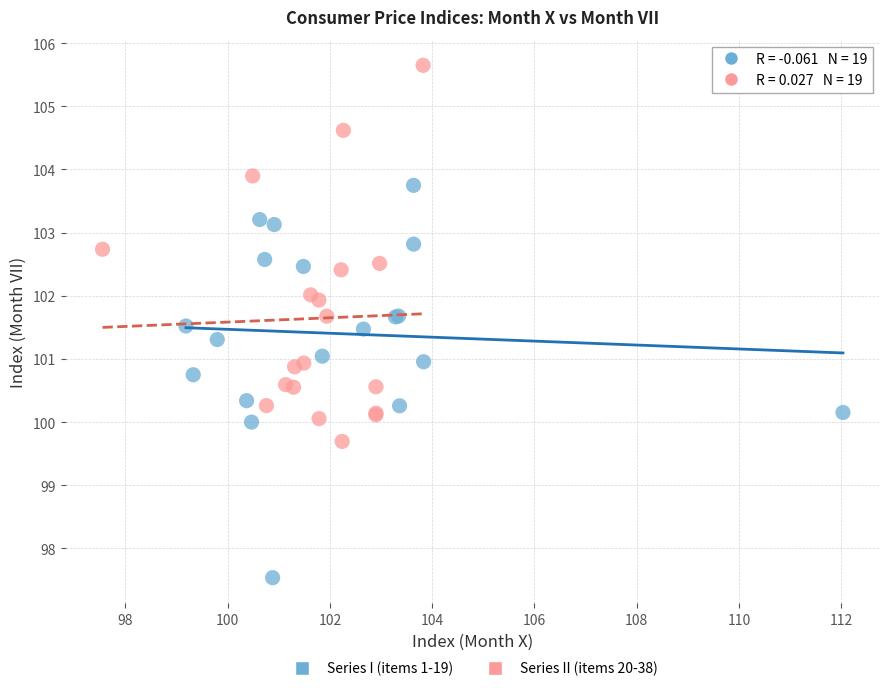

Which series reaches the minimum Y coordinate?

Series I (items 1-19)